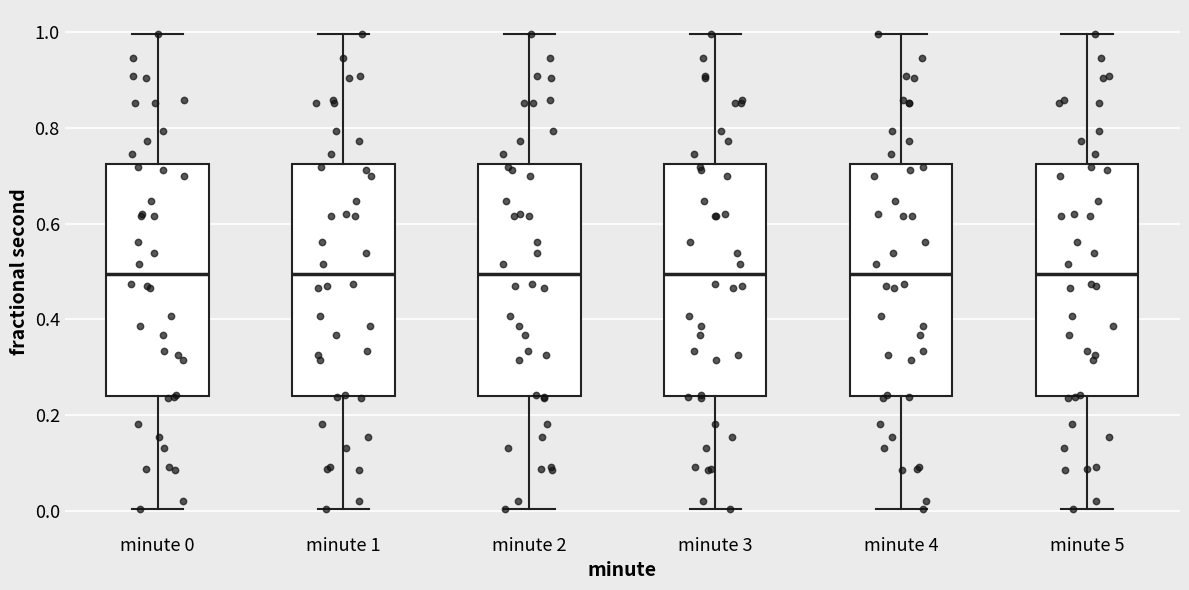

Reading left to right, read every box against the y-axis: the position of its median line, the range the box covers, and the ends of its whiskers. The values are not printed on the chart, so give them approximately, as read against the axis.

minute 0: median 0.50, box 0.24 to 0.72, whiskers 0.00 to 1.00
minute 1: median 0.50, box 0.24 to 0.72, whiskers 0.00 to 1.00
minute 2: median 0.50, box 0.24 to 0.72, whiskers 0.00 to 1.00
minute 3: median 0.50, box 0.24 to 0.72, whiskers 0.00 to 1.00
minute 4: median 0.50, box 0.24 to 0.72, whiskers 0.00 to 1.00
minute 5: median 0.50, box 0.24 to 0.72, whiskers 0.00 to 1.00